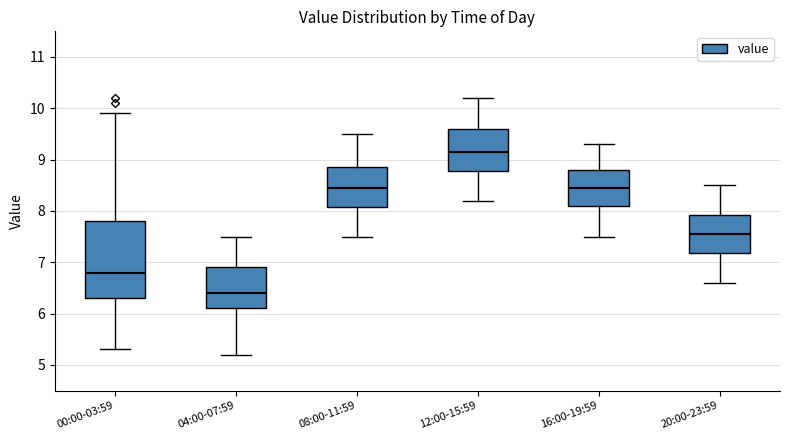

Reading left to right, transcribe this box plot: for each box, give where its median line is, the range the box spans, and where its two whiskers end, as read against the y-axis. The values are not printed on the chart, so give them approximately, as read against the axis.

00:00-03:59: median 6.8, box 6.3 to 7.8, whiskers 5.3 to 9.9
04:00-07:59: median 6.4, box 6.1 to 6.9, whiskers 5.2 to 7.5
08:00-11:59: median 8.5, box 8.1 to 8.9, whiskers 7.5 to 9.5
12:00-15:59: median 9.2, box 8.8 to 9.6, whiskers 8.2 to 10.2
16:00-19:59: median 8.5, box 8.1 to 8.8, whiskers 7.5 to 9.3
20:00-23:59: median 7.6, box 7.2 to 7.9, whiskers 6.6 to 8.5